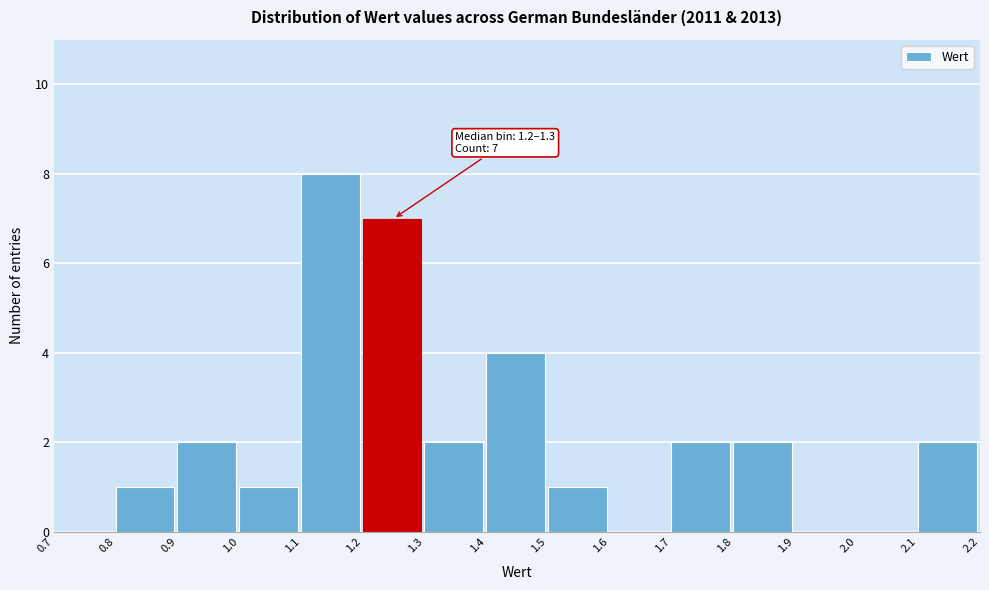

Over which range of the x-axis is the bar tallest?

1.1 to 1.2